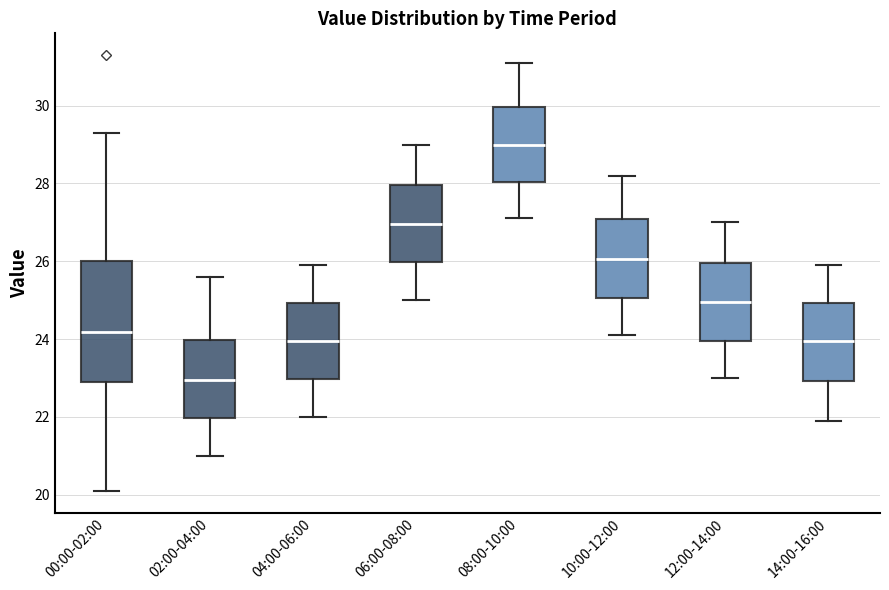

Reading left to right, read every box against the y-axis: the position of its median line, the range the box covers, and the ends of its whiskers. The values are not printed on the chart, so give them approximately, as read against the axis.

00:00-02:00: median 24.2, box 22.8 to 26.0, whiskers 20.2 to 29.4
02:00-04:00: median 23.0, box 22.0 to 24.0, whiskers 21.0 to 25.6
04:00-06:00: median 24.0, box 23.0 to 25.0, whiskers 22.0 to 26.0
06:00-08:00: median 27.0, box 26.0 to 28.0, whiskers 25.0 to 29.0
08:00-10:00: median 29.0, box 28.0 to 30.0, whiskers 27.2 to 31.2
10:00-12:00: median 26.0, box 25.0 to 27.0, whiskers 24.2 to 28.2
12:00-14:00: median 25.0, box 24.0 to 26.0, whiskers 23.0 to 27.0
14:00-16:00: median 24.0, box 23.0 to 25.0, whiskers 22.0 to 26.0